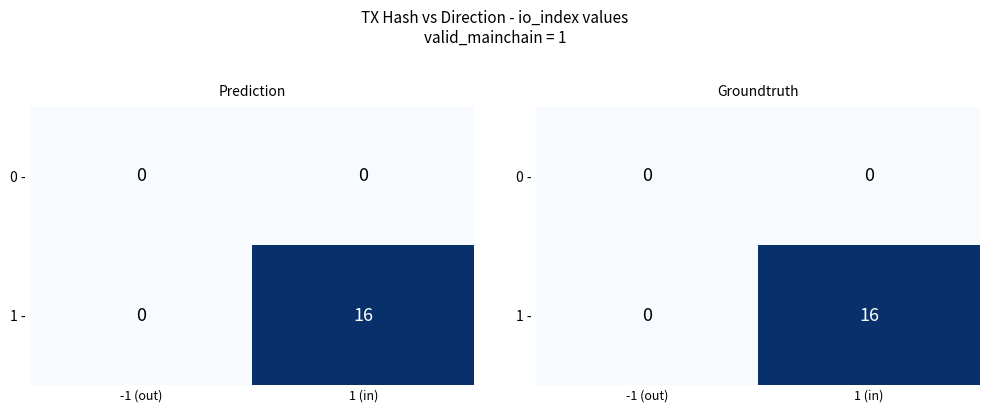

What is the difference between the 1 - values at 1 (in) and -1 (out)?

16